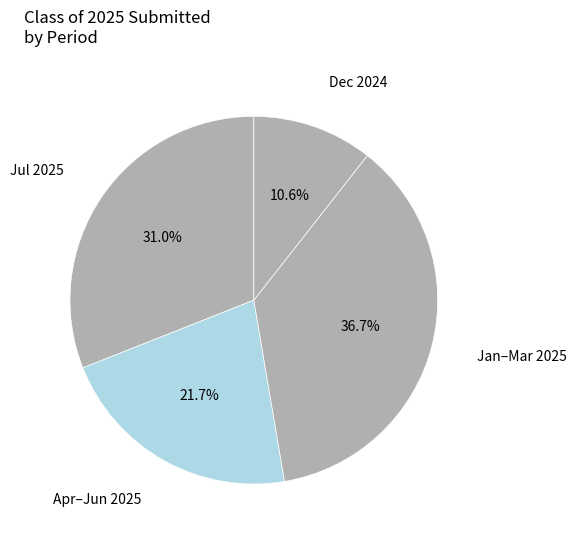

To the nearest percent, what is the difference between the largest and smallest slice percentages?

26%